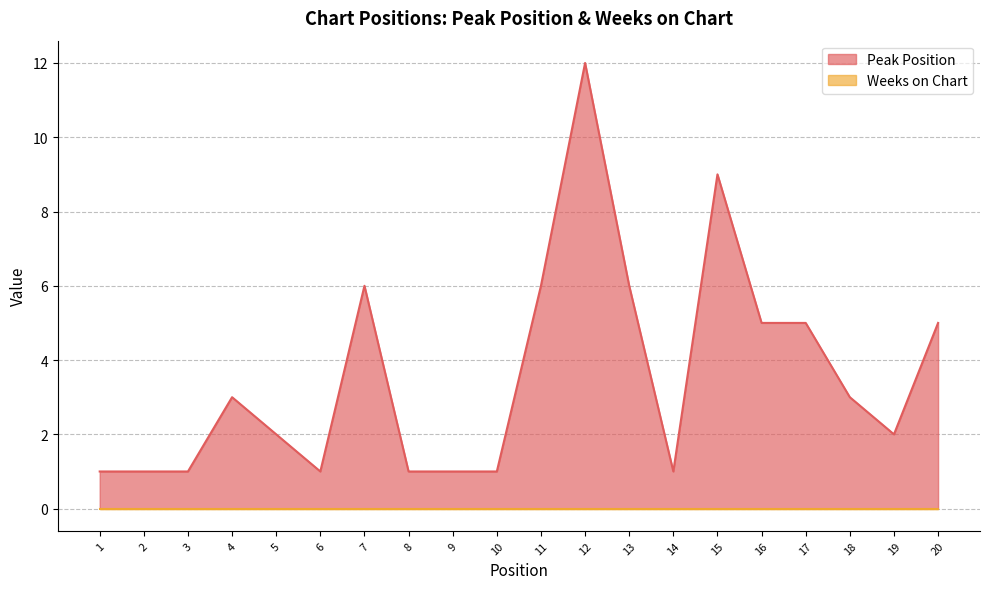

The value at 1 is 0. True or false?

False